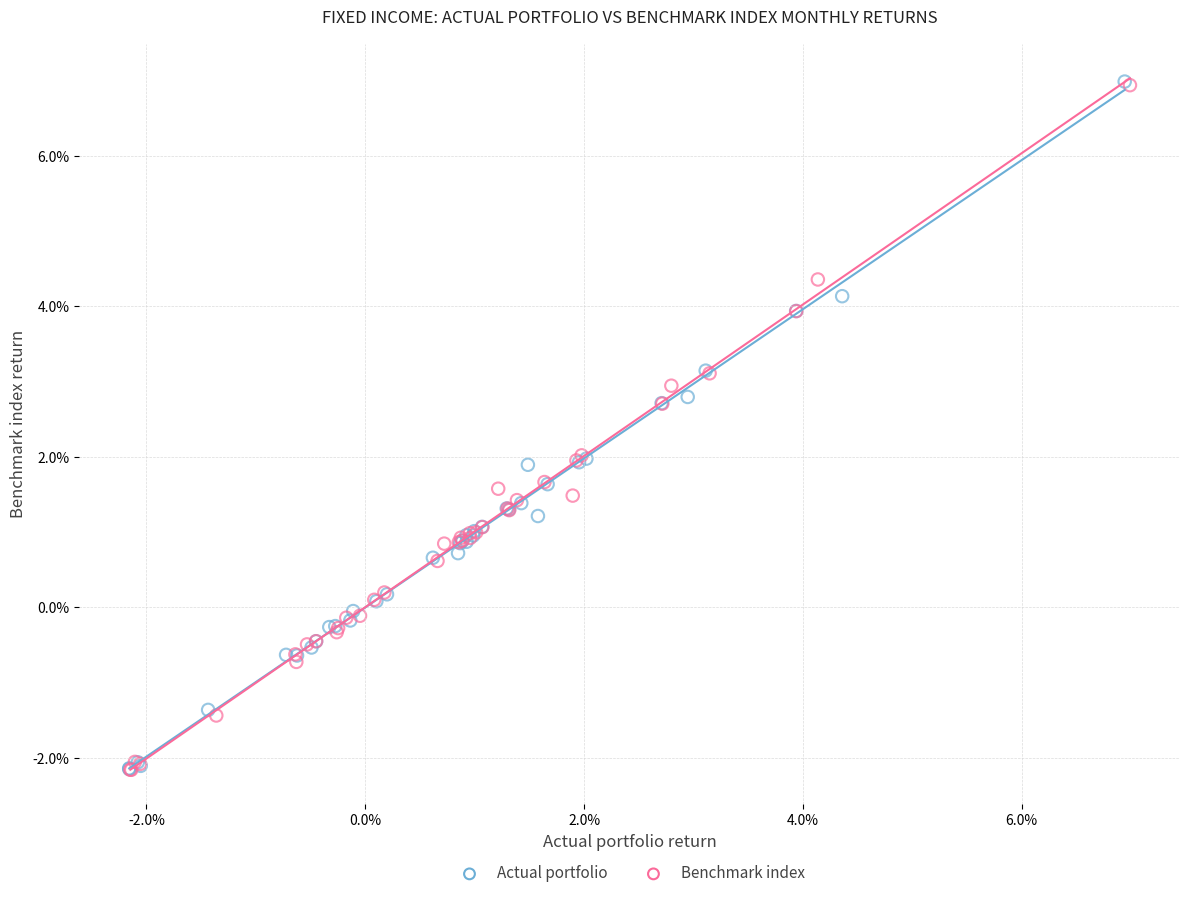

Which series has the largest Y range (max minus min)?

Actual portfolio